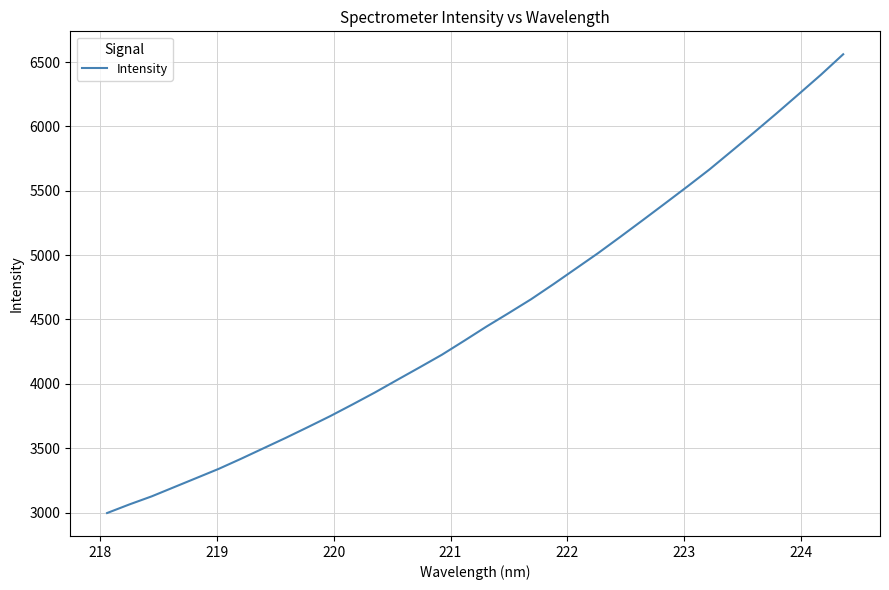

What is the minimum value shown in the chart?

2996.2